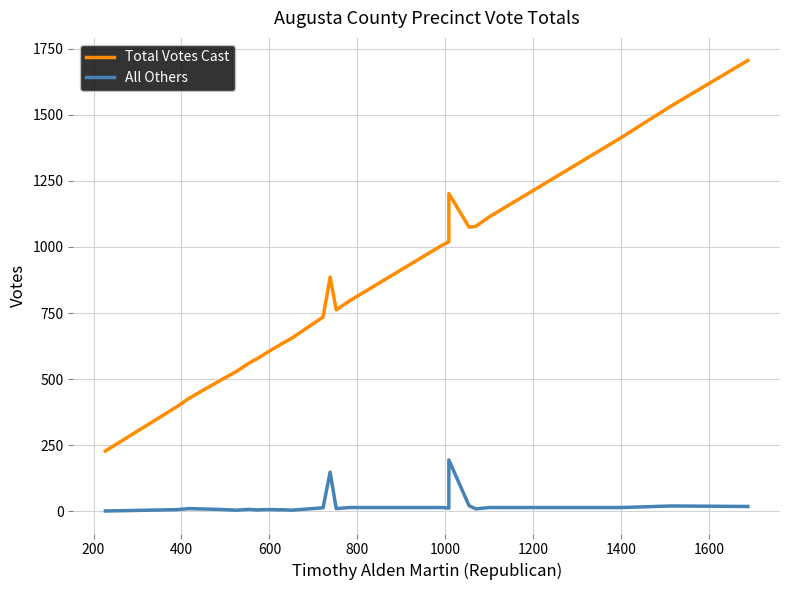

Where is the first local maximum for All Others?

400